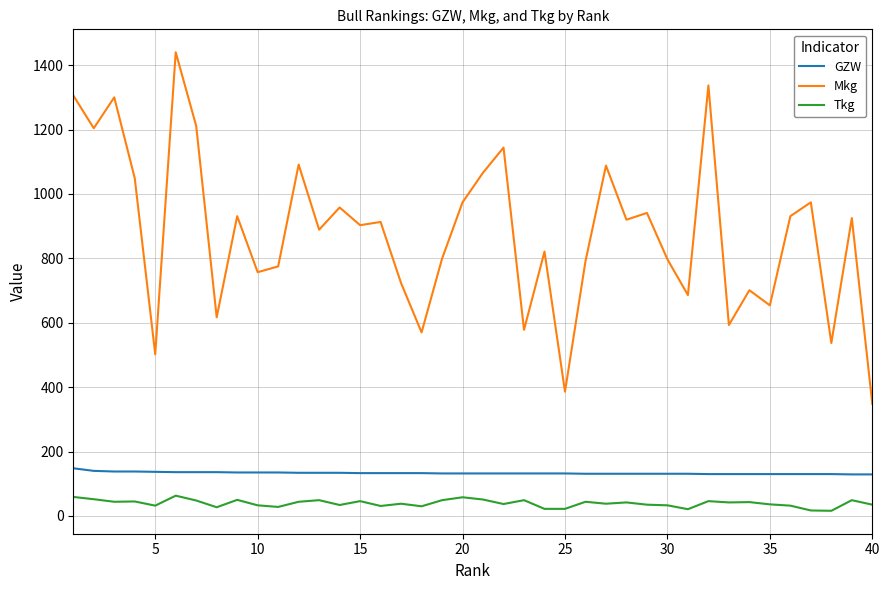

Which series has the largest range (max minus min)?

Mkg